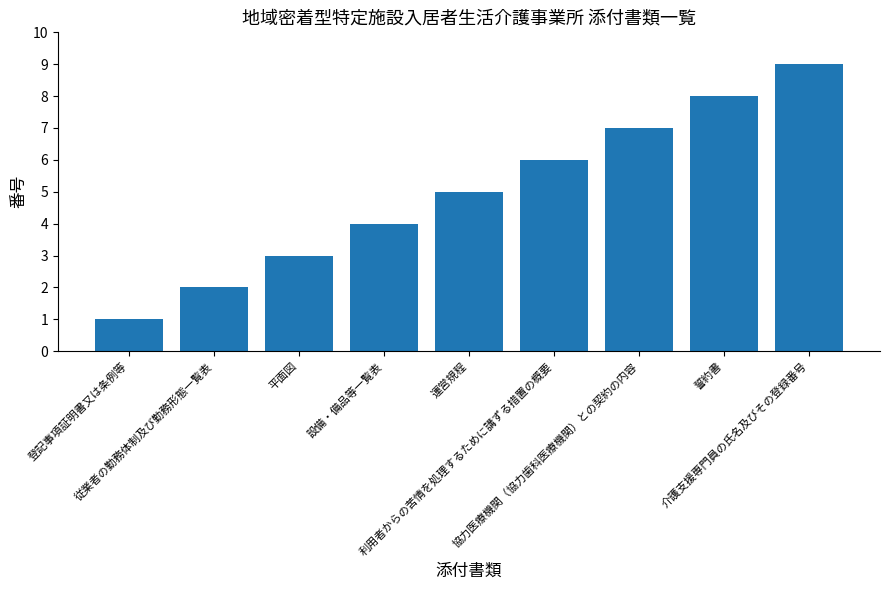

What is the change in value from 平面図 to 設備・備品等一覧表?

+1